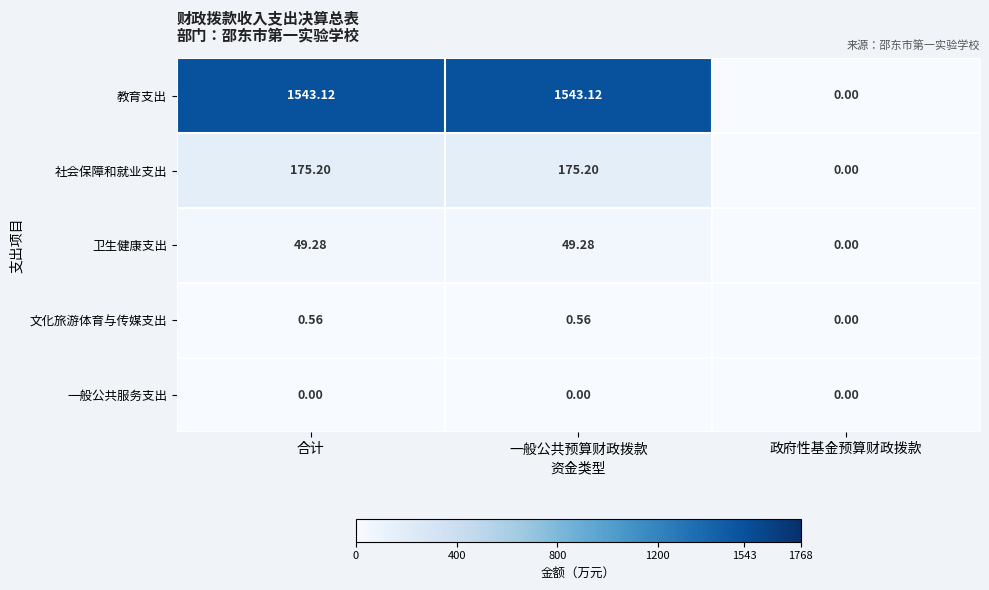

Which series has the largest range (max minus min)?

教育支出